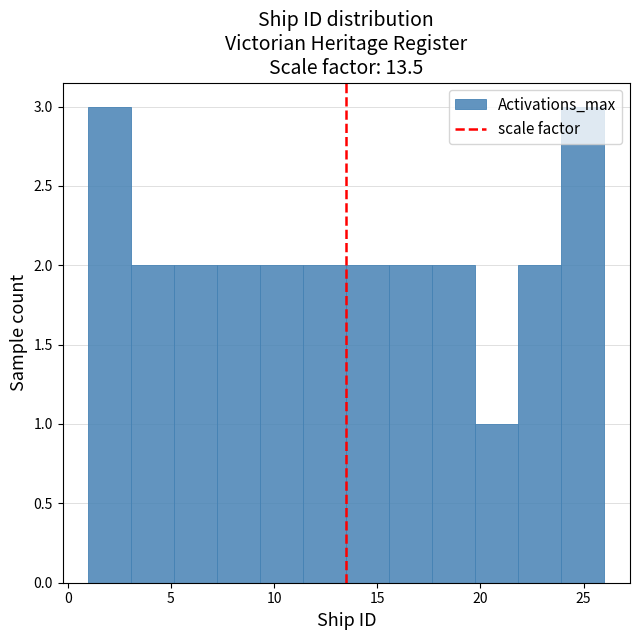

Reading left to right, transcribe this chart: for each bar, give the range it covers on the x-axis and its height. Neither the bar edges nor the heights are printed on the chart, so give them approximately, as read against the axes.

1.0 to 3.0: 3
3.0 to 5.0: 2
5.0 to 7.5: 2
7.5 to 9.5: 2
9.5 to 11.5: 2
11.5 to 13.5: 2
13.5 to 15.5: 2
15.5 to 17.5: 2
17.5 to 20.0: 2
20.0 to 22.0: 1
22.0 to 24.0: 2
24.0 to 26.0: 3